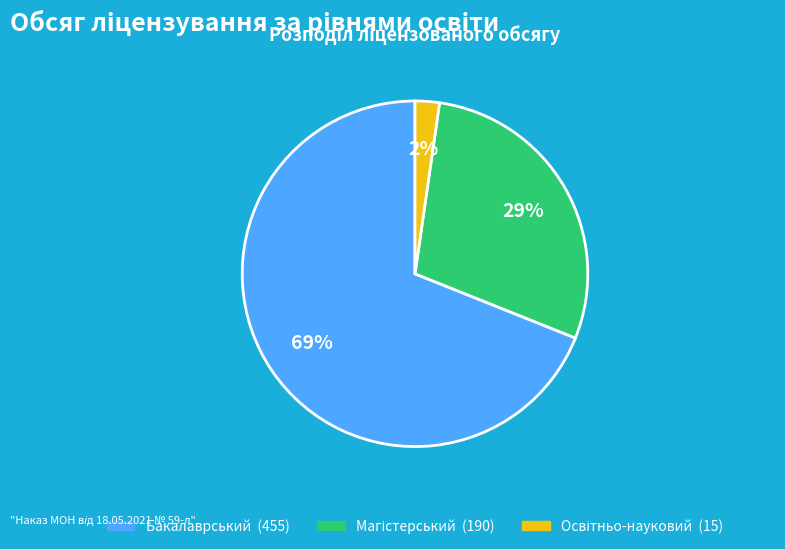

To the nearest percent, what is the difference between the largest and smallest slice percentages?

67%